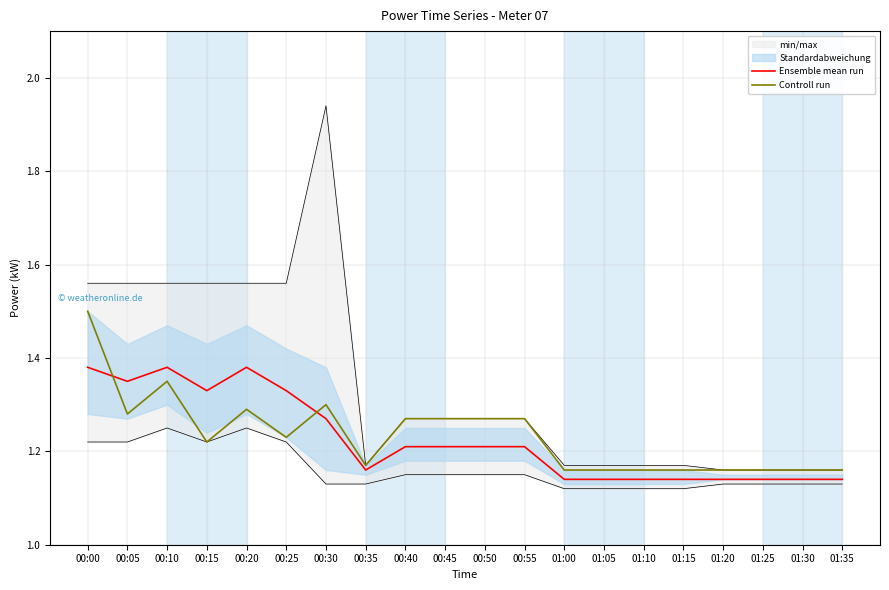

At how many categories does at least one series exceed 1?

20